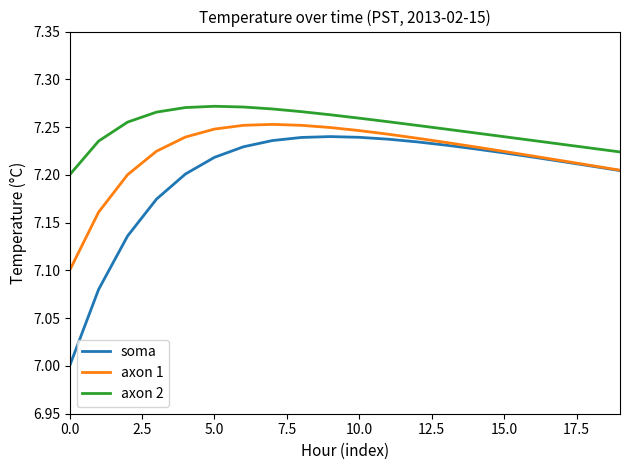

List the series in order of their overall mean, lowest first.

soma, axon 1, axon 2